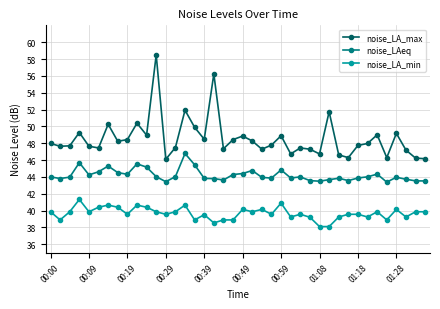

List the series in order of their overall mean, lowest first.

noise_LA_min, noise_LAeq, noise_LA_max